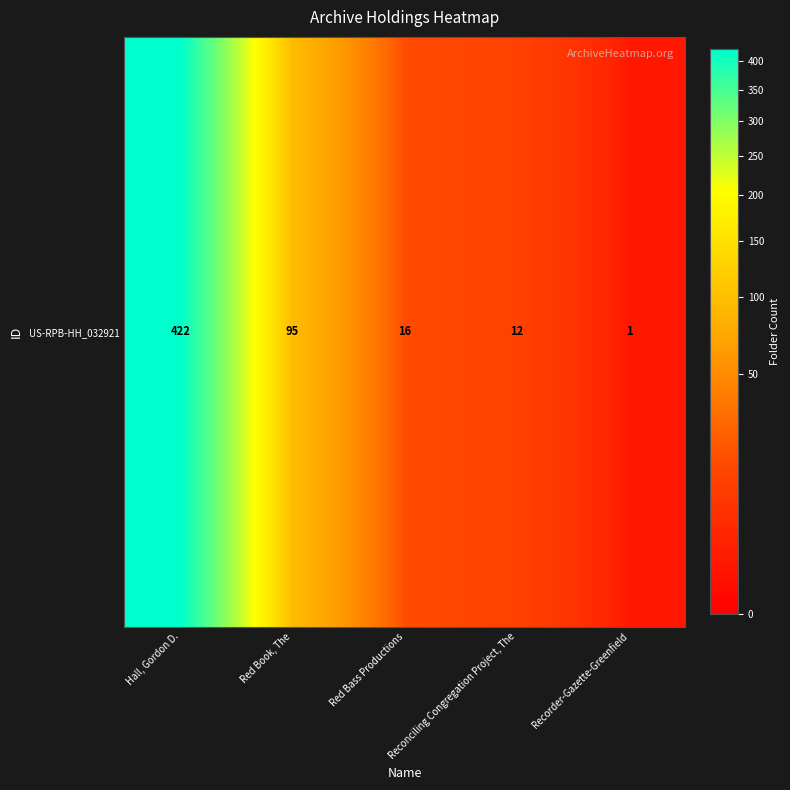

Reading left to right, transcribe all the data shown in this chart.

Hall, Gordon D.=422	Red Book, The=95	Red Bass Productions=16	Reconciling Congregation Project, The=12	Recorder-Gazette-Greenfield=1